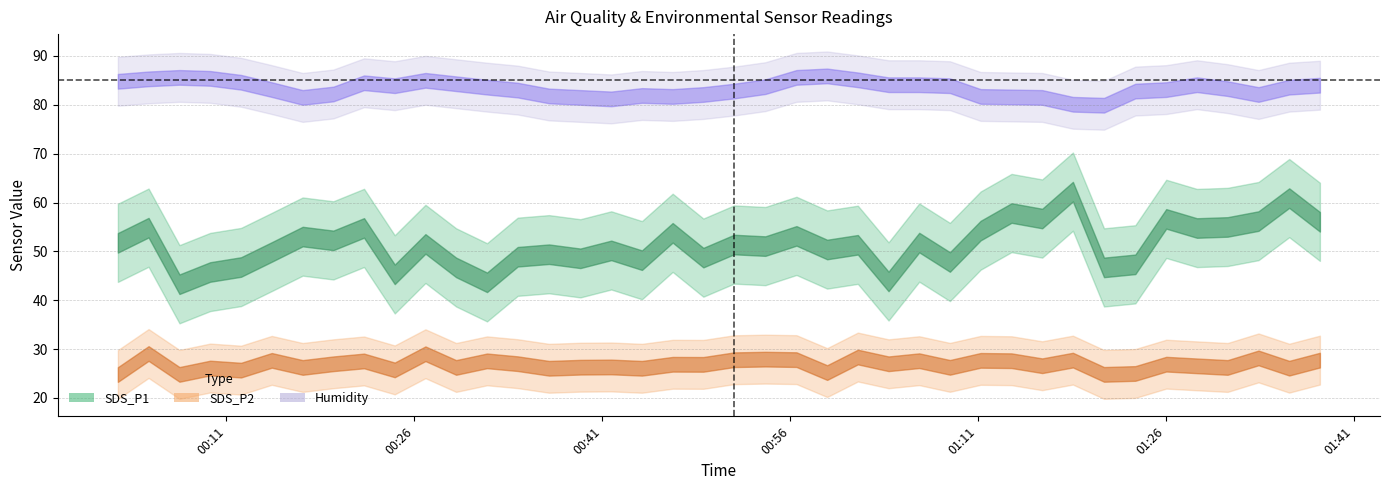

Does the chart display data point markers on the line(s)?

No